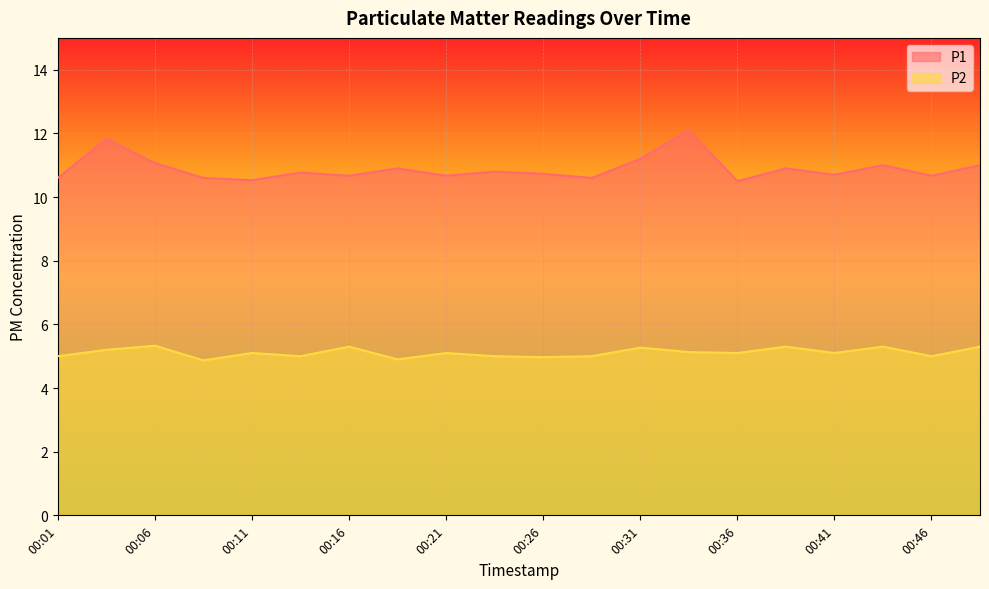

Reading right to left, list all the values displayed in this chart.

P1: 00:48=11.0	00:46=10.7	00:43=11.0	00:41=10.7	00:38=10.9	00:36=10.5	00:33=12.1	00:31=11.2	00:28=10.6	00:26=10.7	00:24=10.8	00:21=10.7	00:19=10.9	00:16=10.7	00:14=10.8	00:11=10.5	00:09=10.6	00:06=11.1	00:04=11.8	00:01=10.6
P2: 00:48=5.3	00:46=5.0	00:43=5.3	00:41=5.1	00:38=5.3	00:36=5.1	00:33=5.1	00:31=5.3	00:28=5.0	00:26=5.0	00:24=5.0	00:21=5.1	00:19=4.9	00:16=5.3	00:14=5.0	00:11=5.1	00:09=4.9	00:06=5.3	00:04=5.2	00:01=5.0